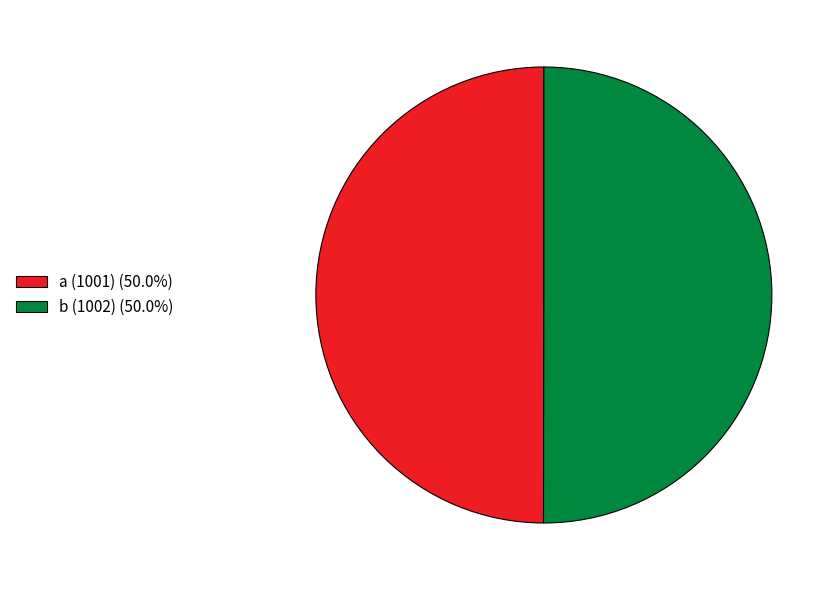

How many slices are in this pie chart?

2